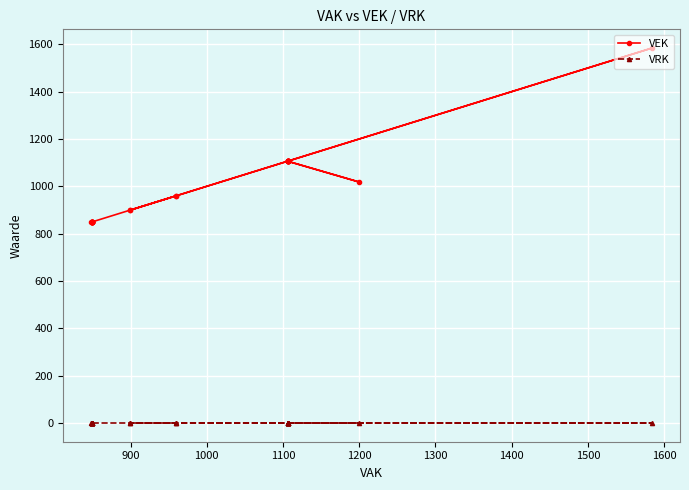

True or false: VRK has more than 0 points higher than both neighbors.

False